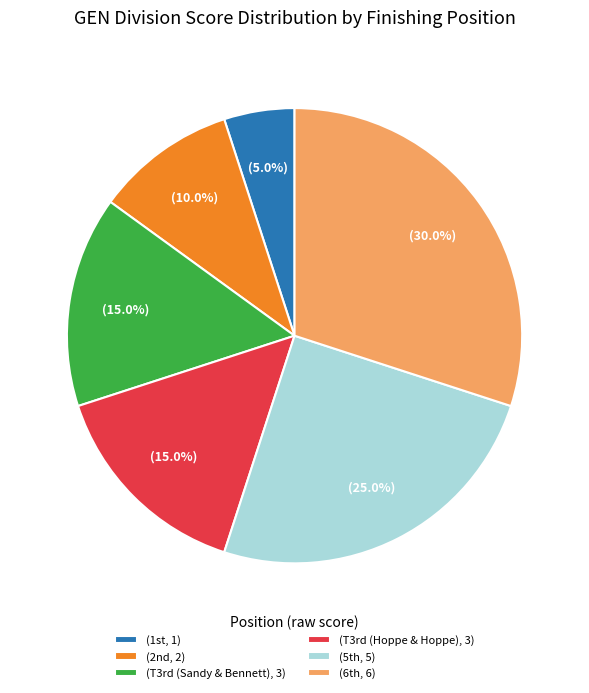

Does any single category account for the majority?

No